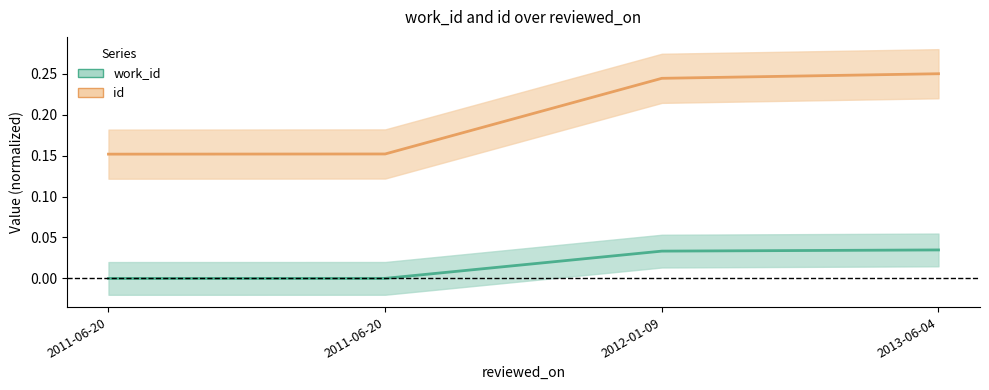

True or false: work_id and id cross at least once.

False